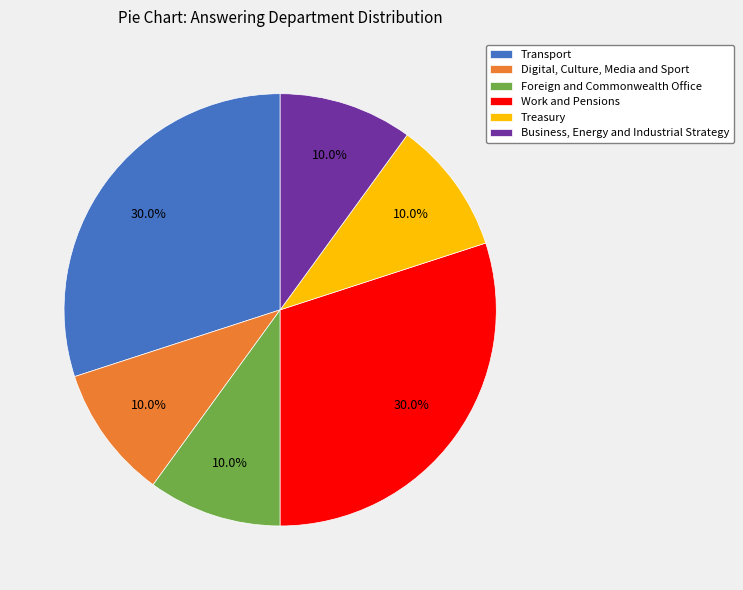

Does Business, Energy and Industrial Strategy account for over 50% of the chart?

No